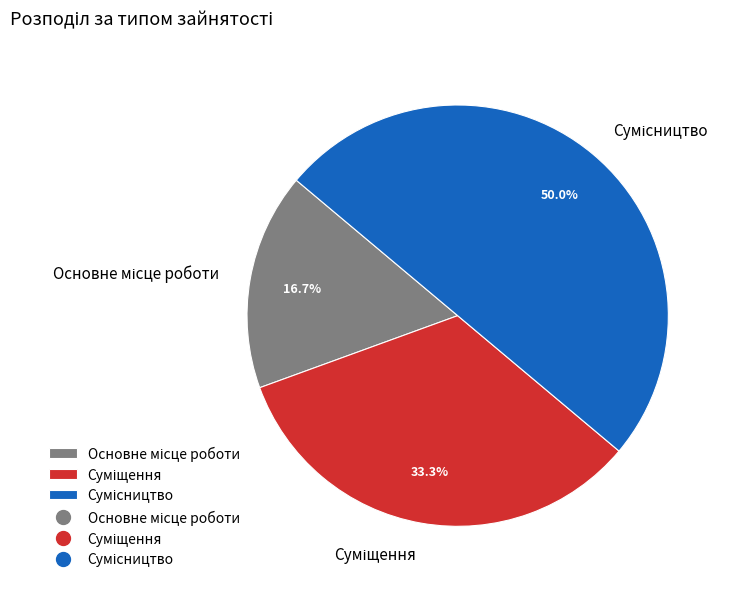

How many segments does this pie chart have?

3